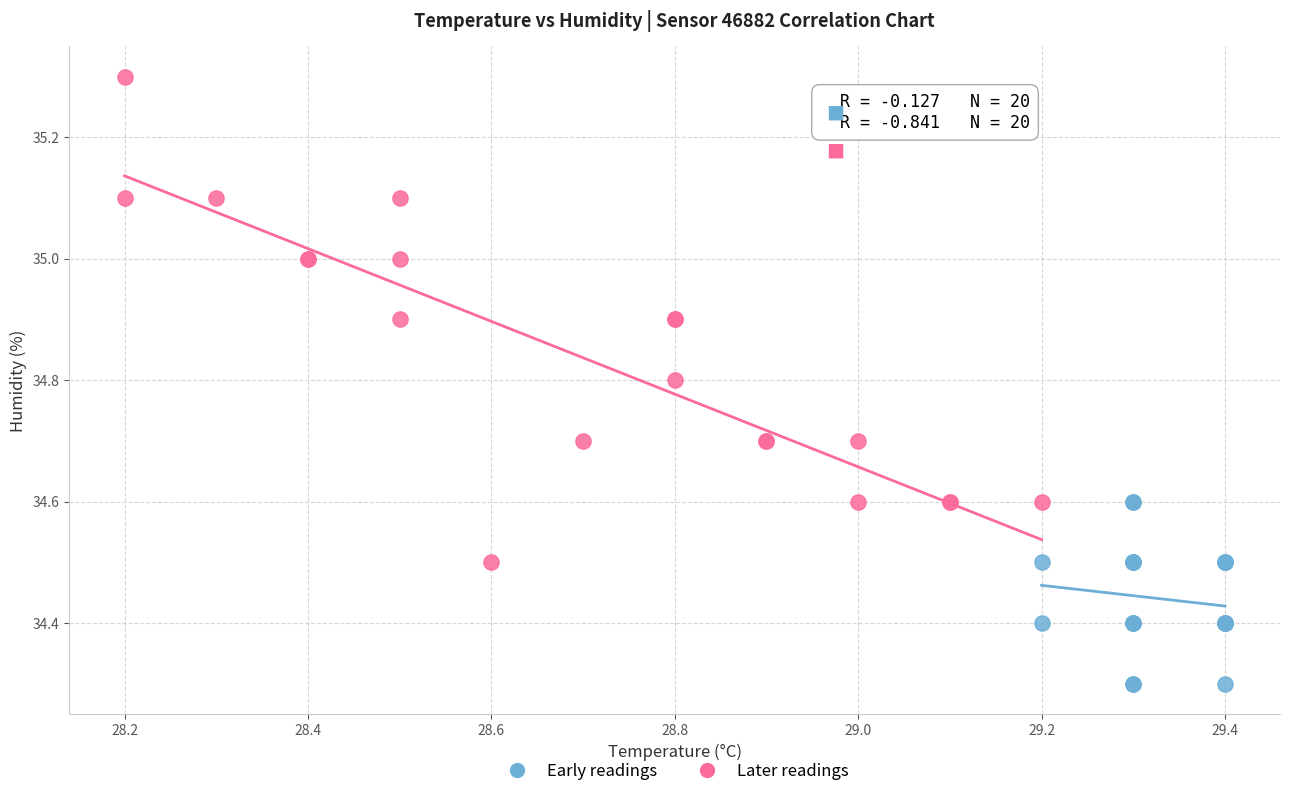

Which series has the largest Y range (max minus min)?

Later readings